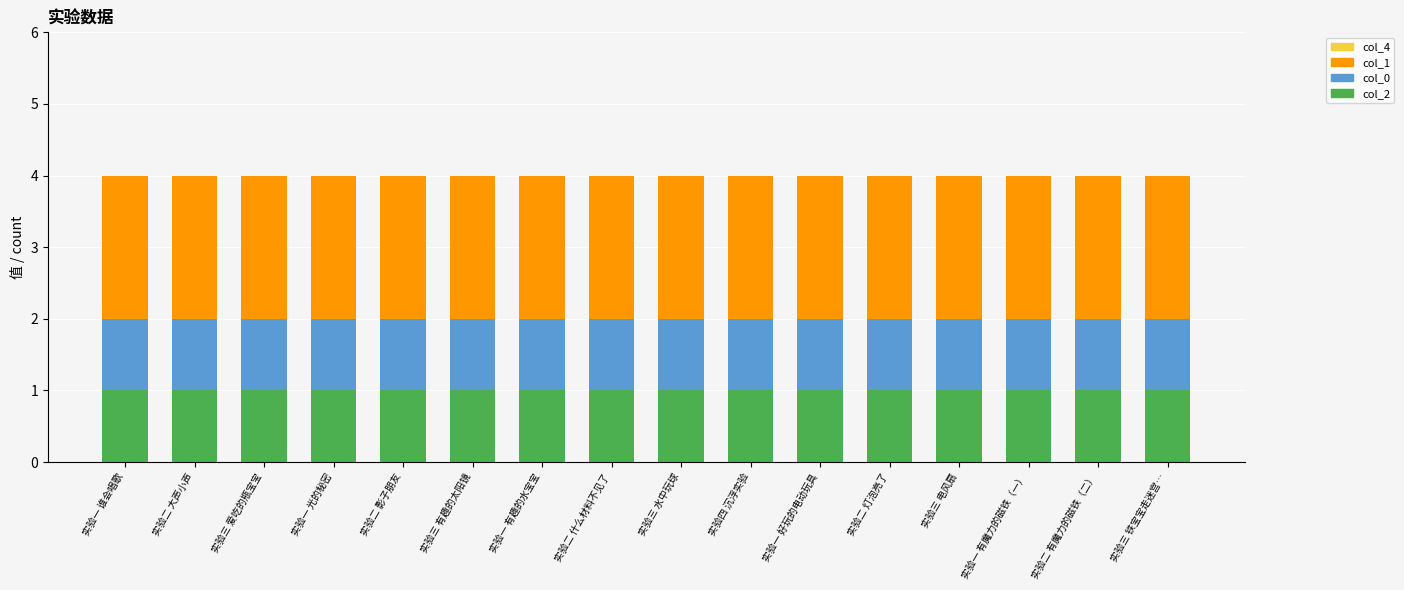

The value of col_2 at 实验二 影子朋友 is 1. True or false?

True